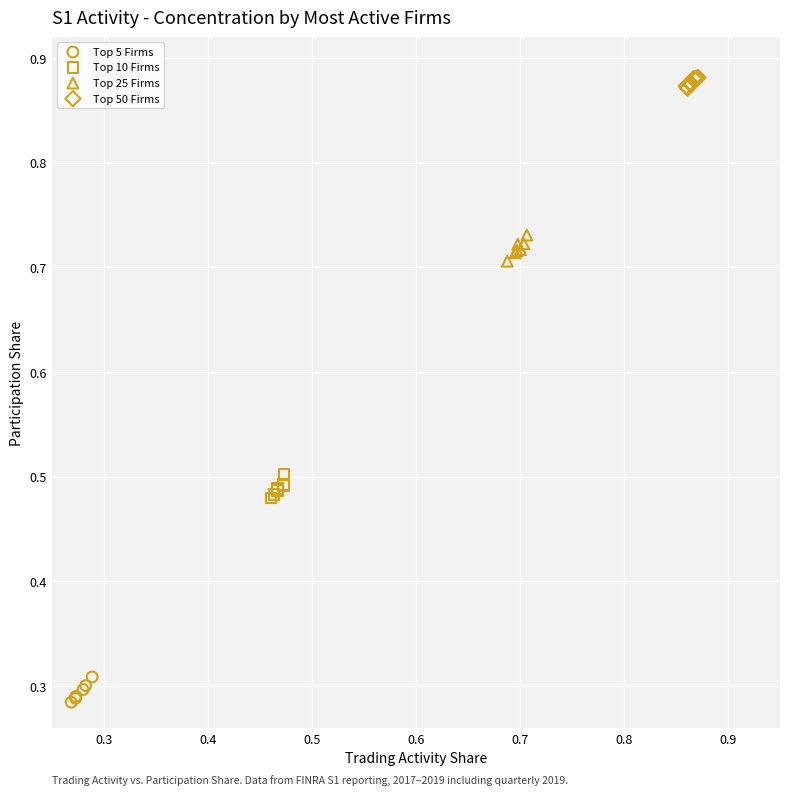

Which series reaches the maximum Y coordinate?

Top 50 Firms